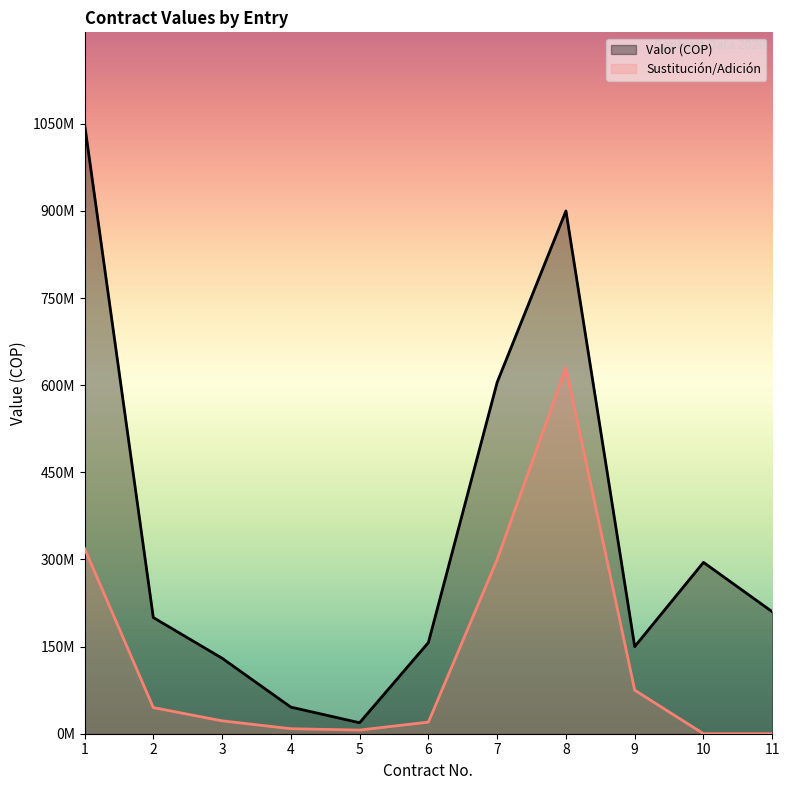

True or false: Sustitución/Adición and Valor (COP) cross at least once.

False